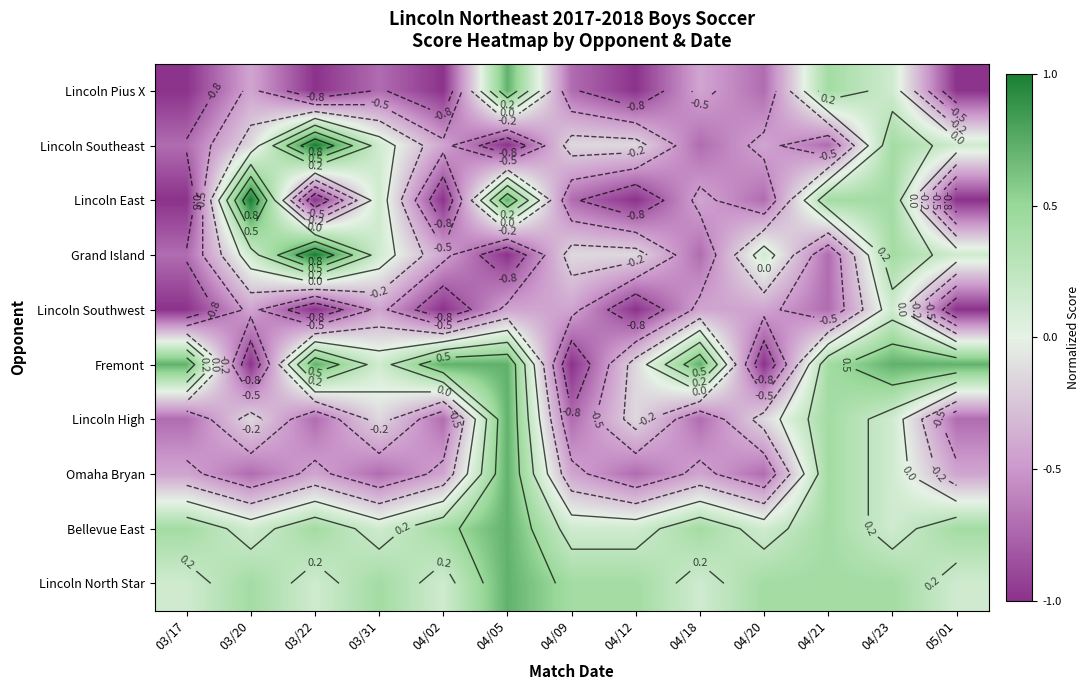

How many values in the Lincoln Pius X series are below 0?

10